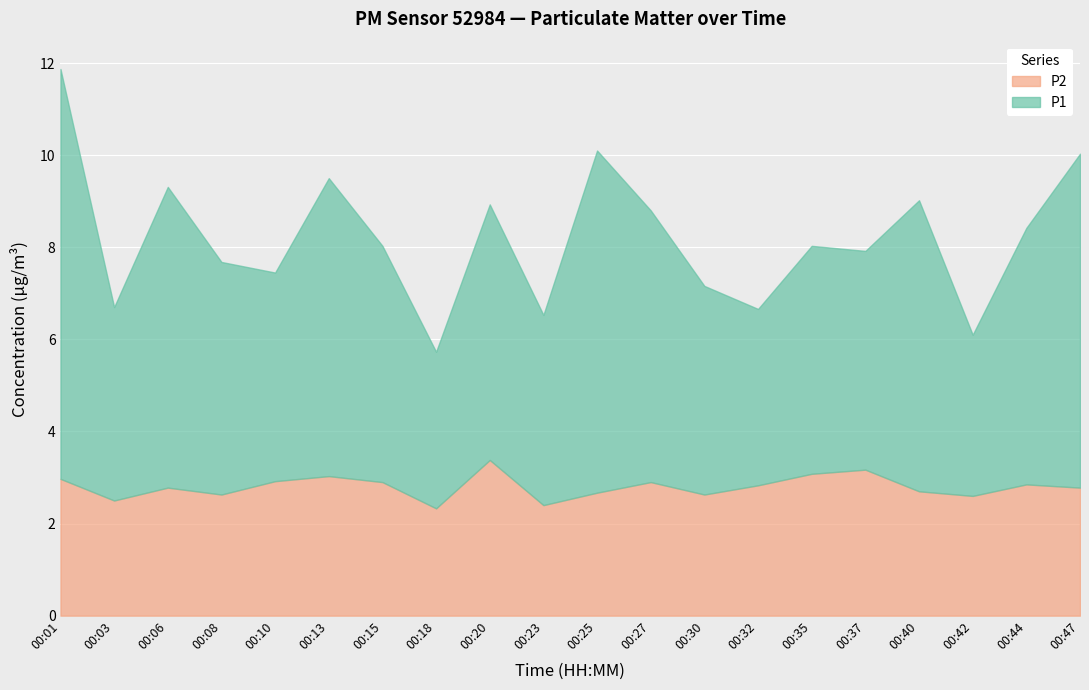

The P1 series shows 10.1 at 00:40. True or false?

False